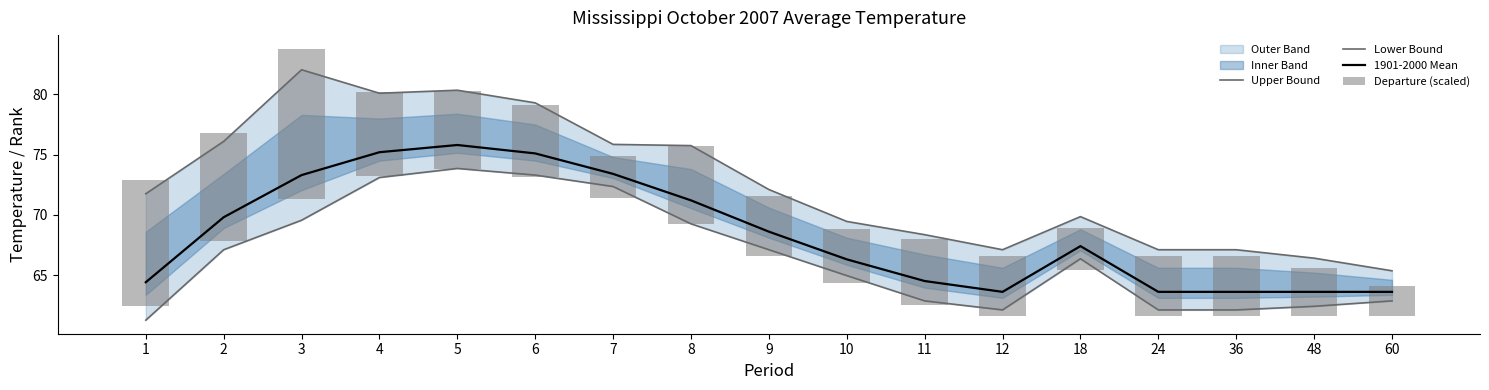

What is the difference between the maximum and second lowest values in the Lower Bound series?

11.7